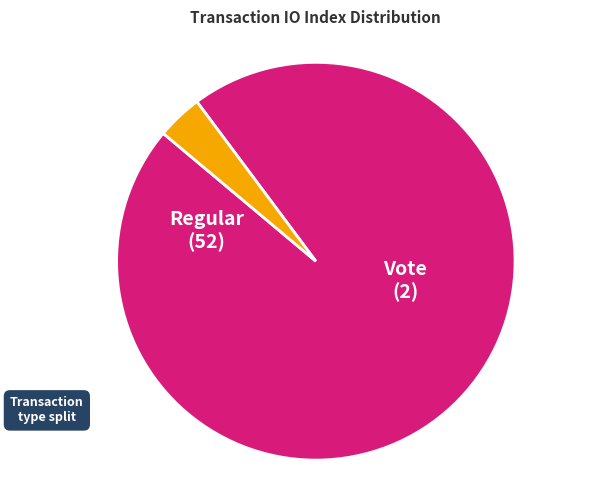

Is there any slice that represents more than half of the pie?

Yes